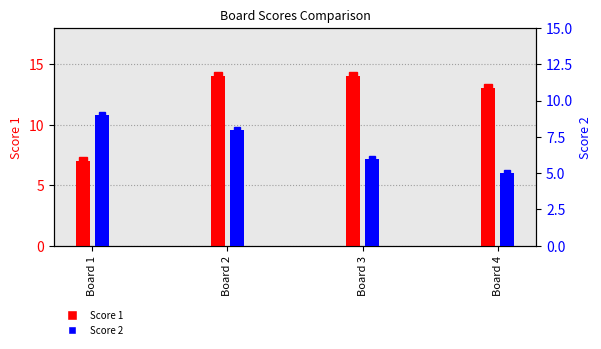

Count the Score 1 values in the range 13 to 14.

3